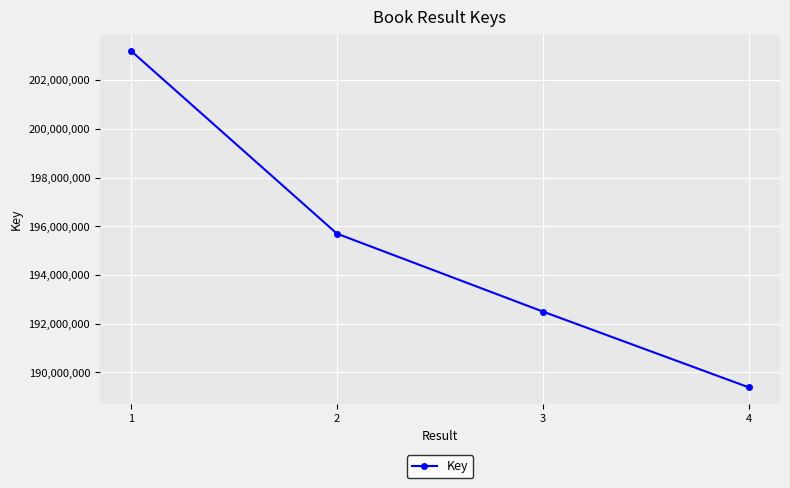

List the labels in order of value, smallest first.

4, 3, 2, 1